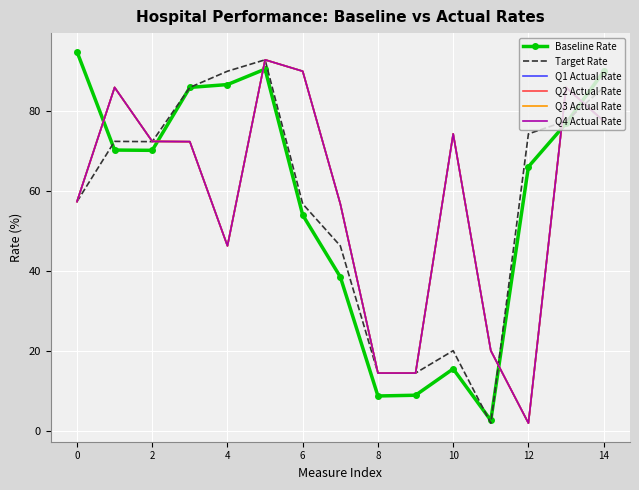

Which series has the largest range (max minus min)?

Baseline Rate